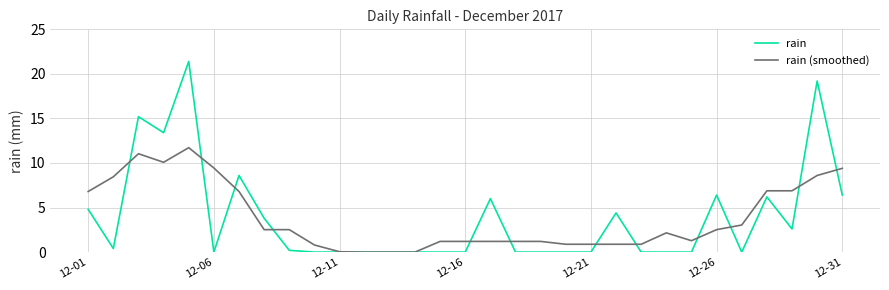

Which series has the largest range (max minus min)?

rain